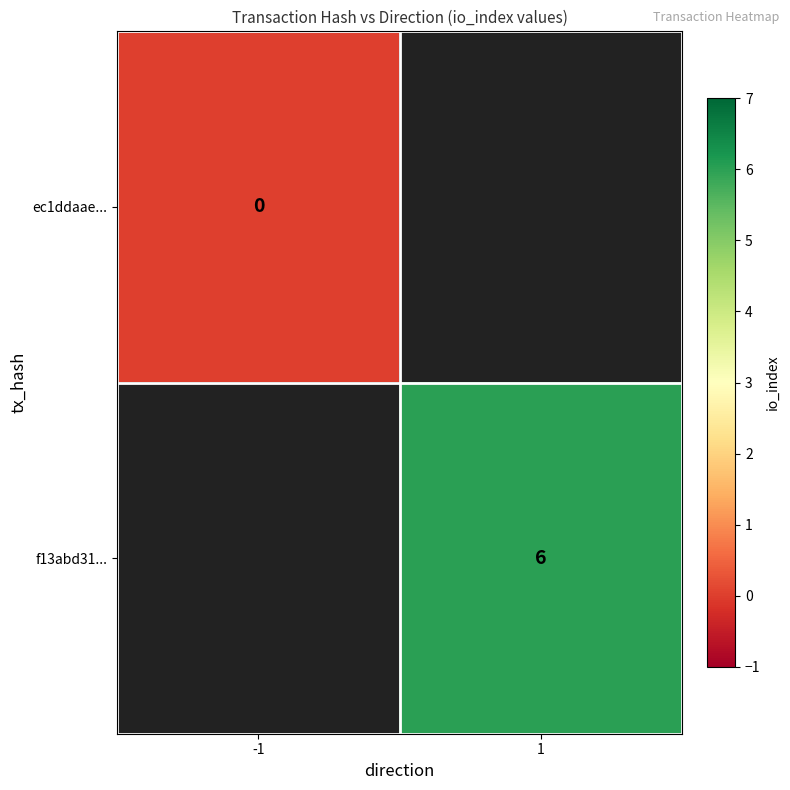

Which category has the lowest value across all series?

-1